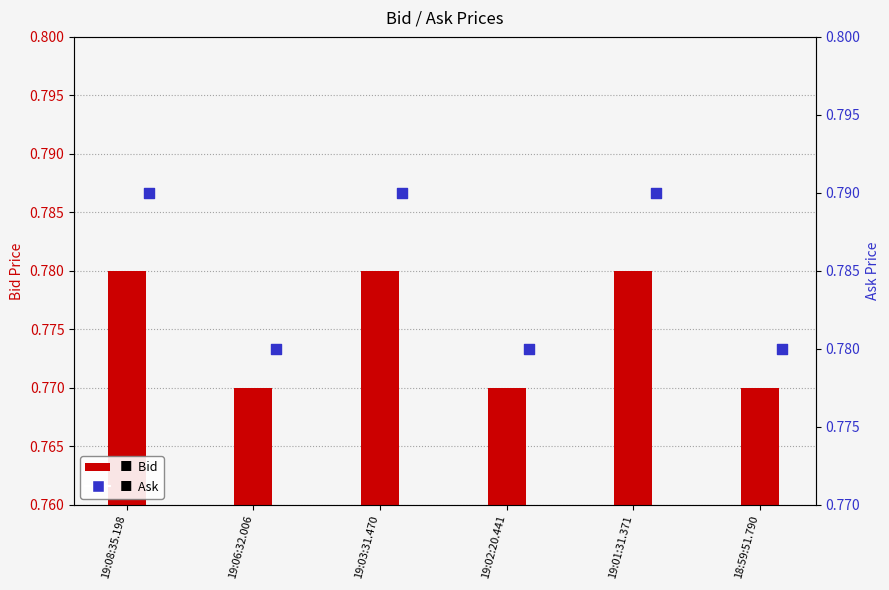

Which series has the largest total across all categories?

Ask